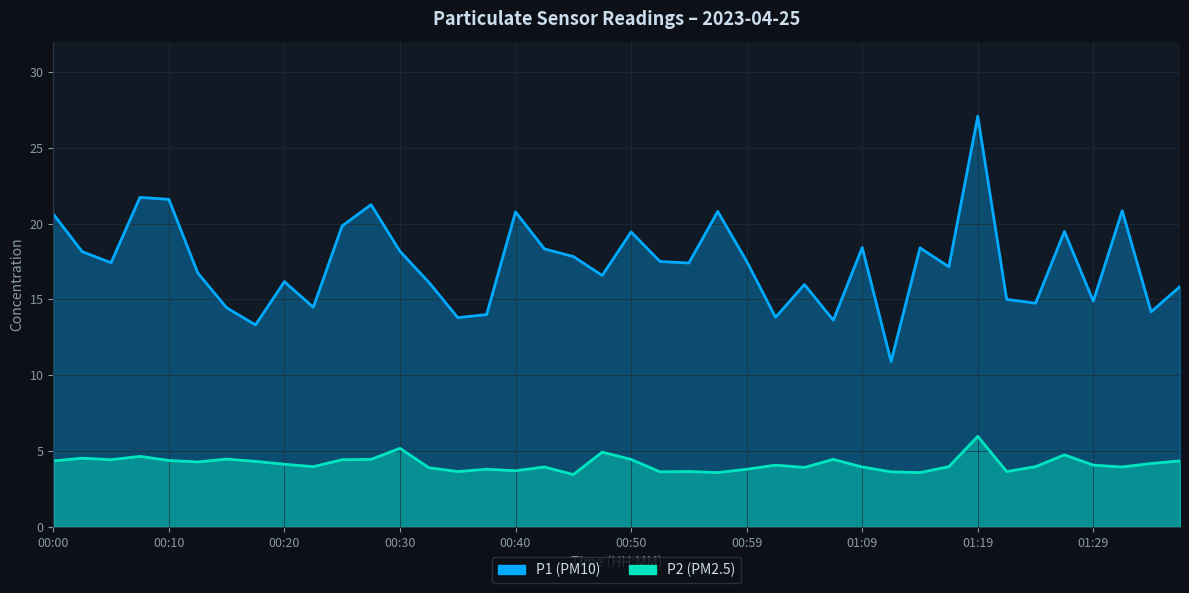

Which category has the highest value in the P2 series?

01:19